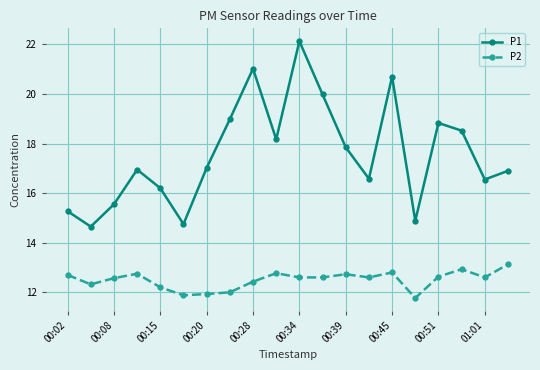

Which series has the largest total across all categories?

P1